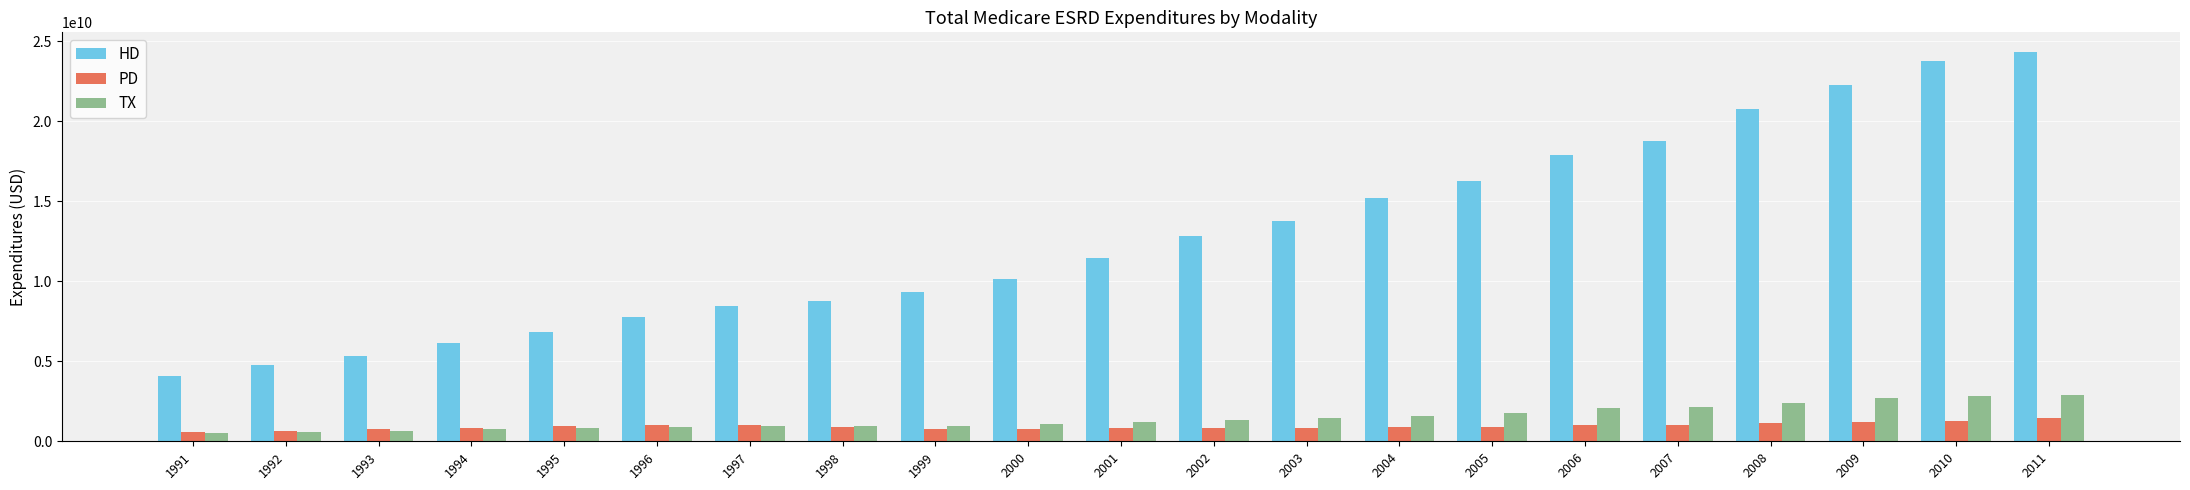

Which series has the largest range (max minus min)?

HD